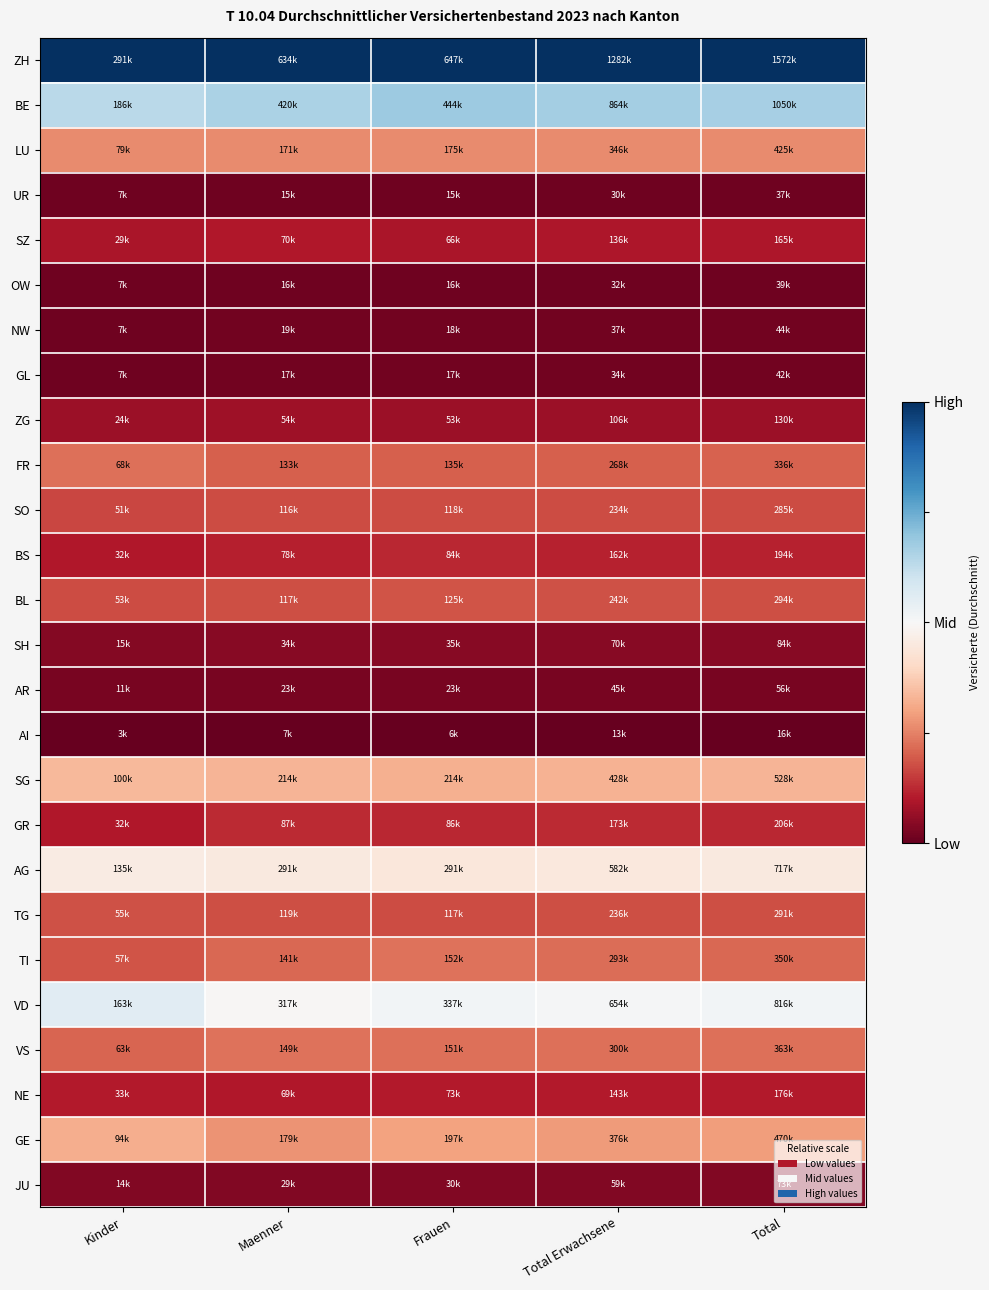

Reading left to right, what are all the values shown in this chart?

ZH: Kinder=1.0	Maenner=1.0	Frauen=1.0	Total Erwachsene=1.0	Total=1.0
BE: Kinder=0.6	Maenner=0.7	Frauen=0.7	Total Erwachsene=0.7	Total=0.7
LU: Kinder=0.3	Maenner=0.3	Frauen=0.3	Total Erwachsene=0.3	Total=0.3
UR: Kinder=0.0	Maenner=0.0	Frauen=0.0	Total Erwachsene=0.0	Total=0.0
SZ: Kinder=0.1	Maenner=0.1	Frauen=0.1	Total Erwachsene=0.1	Total=0.1
OW: Kinder=0.0	Maenner=0.0	Frauen=0.0	Total Erwachsene=0.0	Total=0.0
NW: Kinder=0.0	Maenner=0.0	Frauen=0.0	Total Erwachsene=0.0	Total=0.0
GL: Kinder=0.0	Maenner=0.0	Frauen=0.0	Total Erwachsene=0.0	Total=0.0
ZG: Kinder=0.1	Maenner=0.1	Frauen=0.1	Total Erwachsene=0.1	Total=0.1
FR: Kinder=0.2	Maenner=0.2	Frauen=0.2	Total Erwachsene=0.2	Total=0.2
SO: Kinder=0.2	Maenner=0.2	Frauen=0.2	Total Erwachsene=0.2	Total=0.2
BS: Kinder=0.1	Maenner=0.1	Frauen=0.1	Total Erwachsene=0.1	Total=0.1
BL: Kinder=0.2	Maenner=0.2	Frauen=0.2	Total Erwachsene=0.2	Total=0.2
SH: Kinder=0.0	Maenner=0.0	Frauen=0.0	Total Erwachsene=0.0	Total=0.0
AR: Kinder=0.0	Maenner=0.0	Frauen=0.0	Total Erwachsene=0.0	Total=0.0
AI: Kinder=0.0	Maenner=0.0	Frauen=0.0	Total Erwachsene=0.0	Total=0.0
SG: Kinder=0.3	Maenner=0.3	Frauen=0.3	Total Erwachsene=0.3	Total=0.3
GR: Kinder=0.1	Maenner=0.1	Frauen=0.1	Total Erwachsene=0.1	Total=0.1
AG: Kinder=0.5	Maenner=0.5	Frauen=0.4	Total Erwachsene=0.4	Total=0.5
TG: Kinder=0.2	Maenner=0.2	Frauen=0.2	Total Erwachsene=0.2	Total=0.2
TI: Kinder=0.2	Maenner=0.2	Frauen=0.2	Total Erwachsene=0.2	Total=0.2
VD: Kinder=0.6	Maenner=0.5	Frauen=0.5	Total Erwachsene=0.5	Total=0.5
VS: Kinder=0.2	Maenner=0.2	Frauen=0.2	Total Erwachsene=0.2	Total=0.2
NE: Kinder=0.1	Maenner=0.1	Frauen=0.1	Total Erwachsene=0.1	Total=0.1
GE: Kinder=0.3	Maenner=0.3	Frauen=0.3	Total Erwachsene=0.3	Total=0.3
JU: Kinder=0.0	Maenner=0.0	Frauen=0.0	Total Erwachsene=0.0	Total=0.0